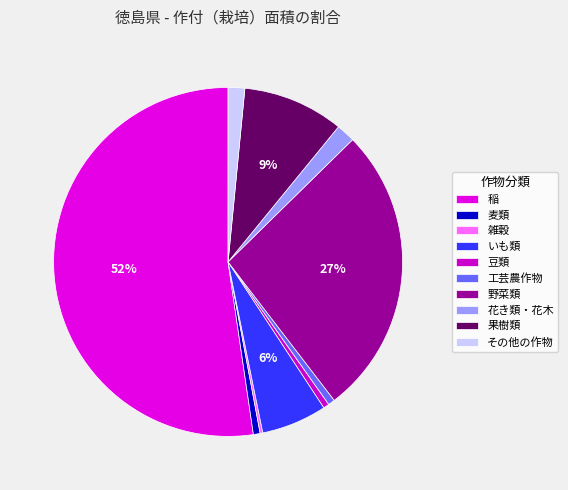

To the nearest percent, what is the difference between the largest and smallest slice percentages?

52%